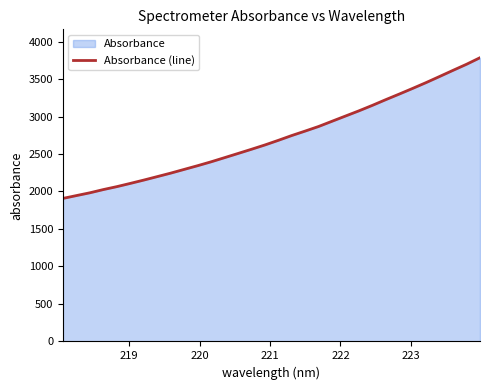

What is the smallest value displayed?

1907.6